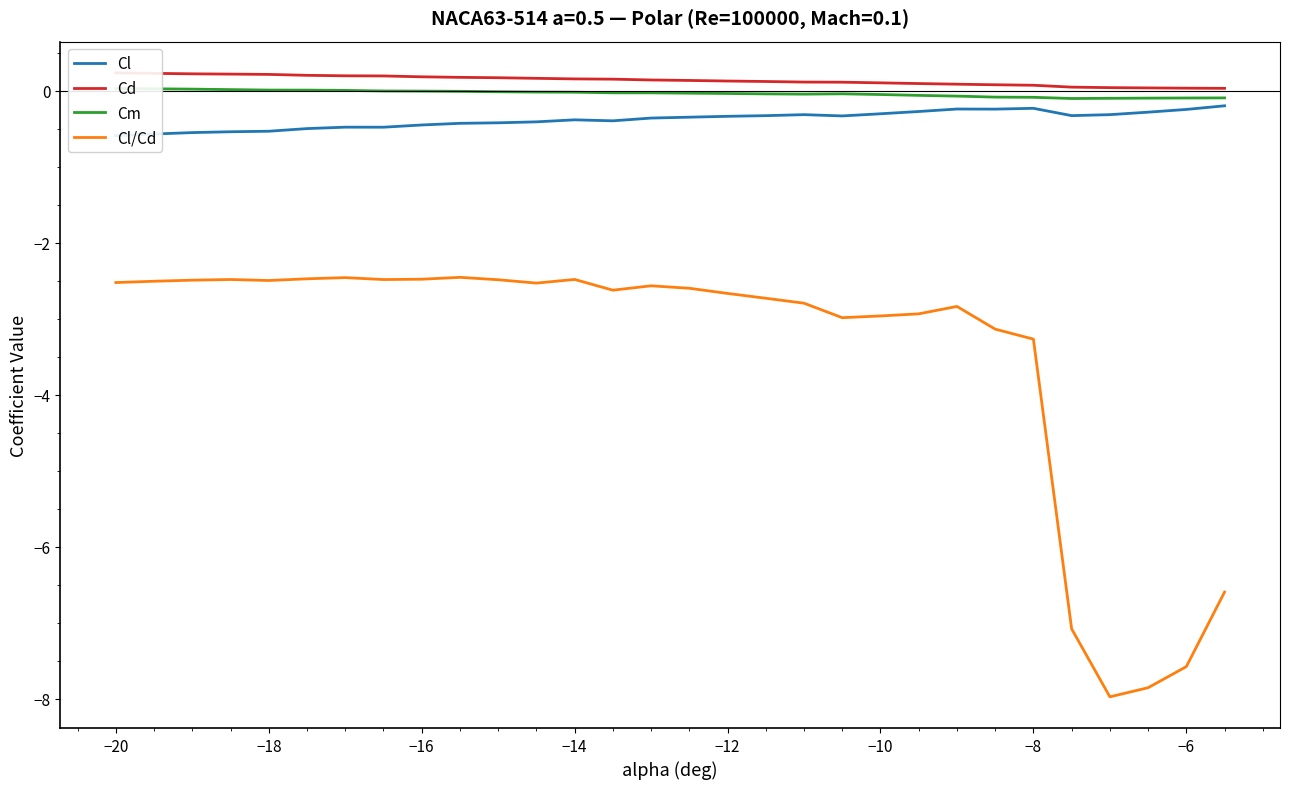

What is the lowest value of the Cl/Cd series?

-8.0